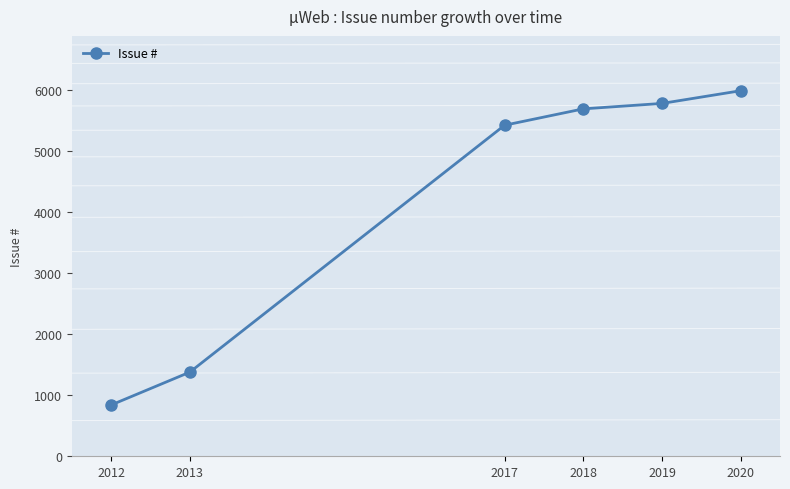

Which label corresponds to the largest value in the chart?

2020